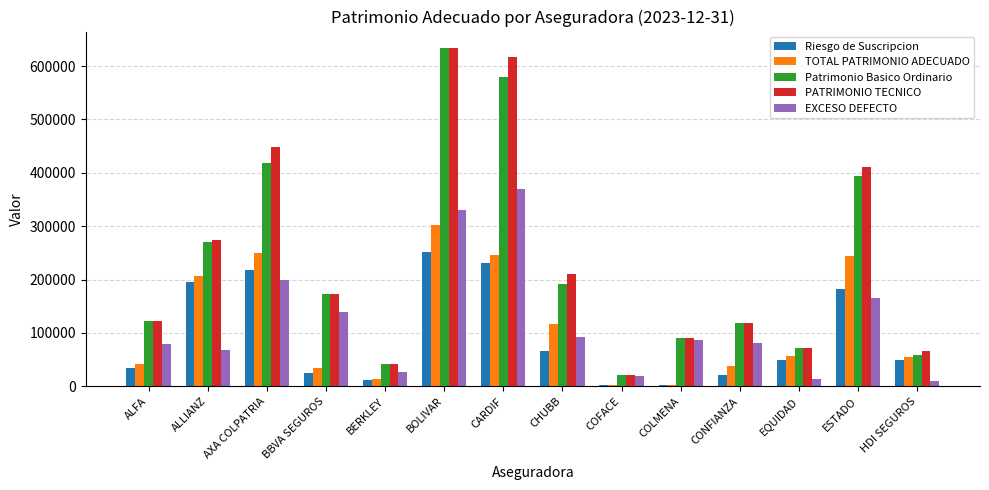

Which series has the largest range (max minus min)?

Patrimonio Basico Ordinario